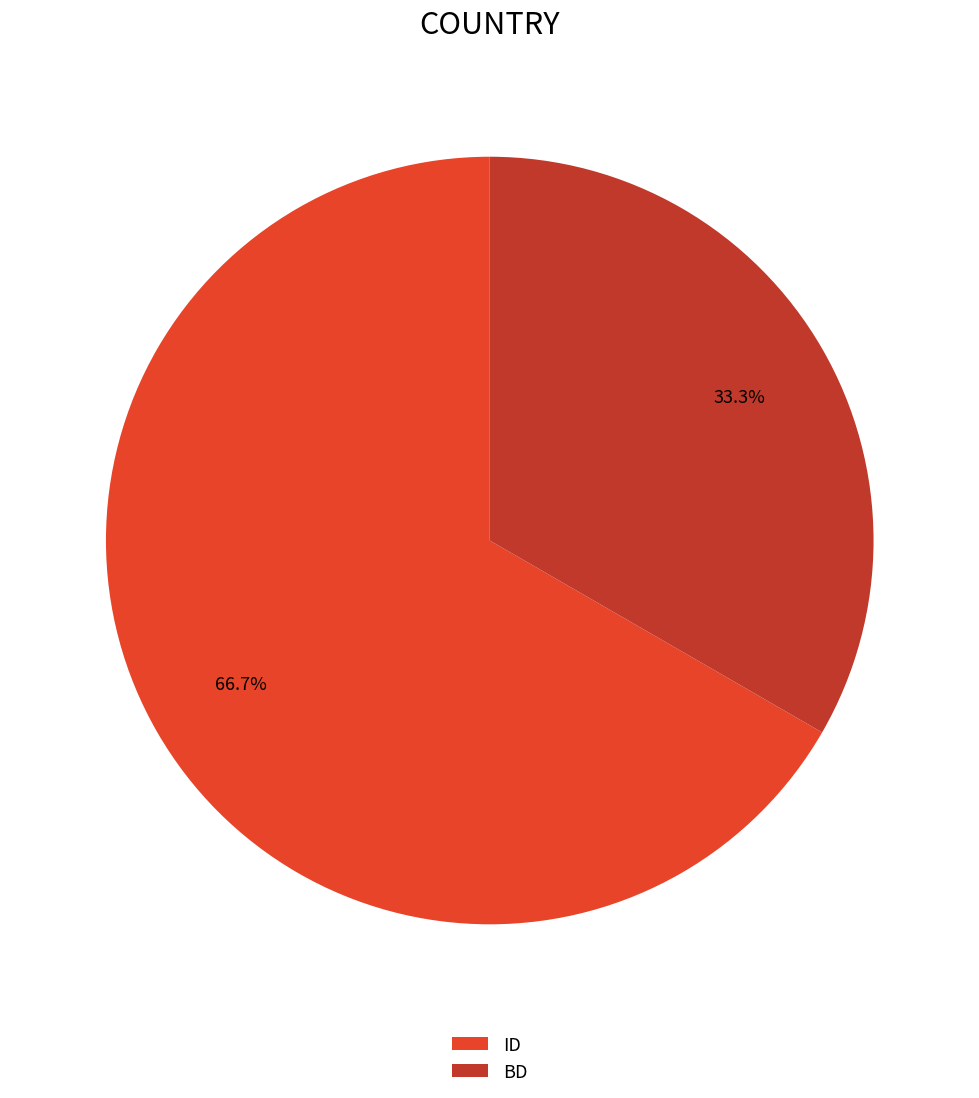

To the nearest percent, what percentage of the pie is BD?

33%